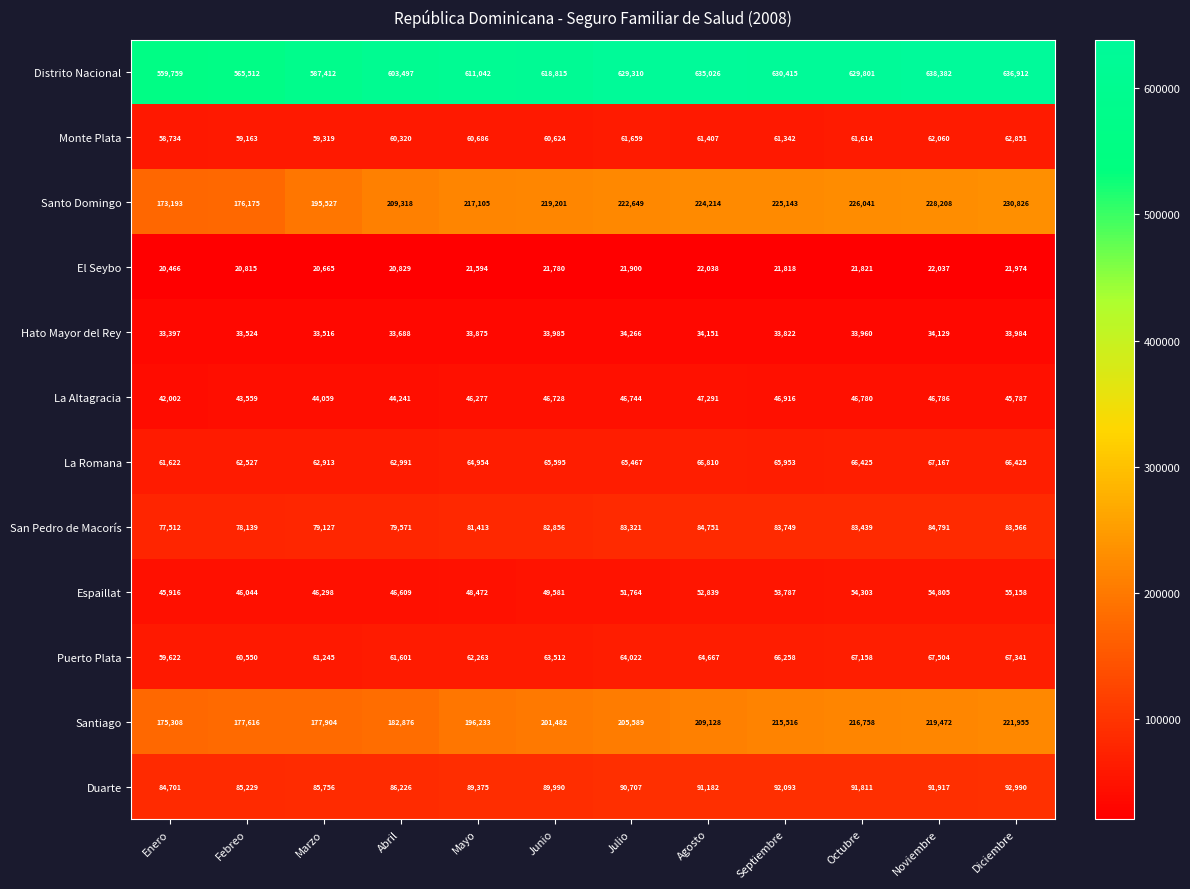

What is the spread (max minus min) of values at Junio?

597035